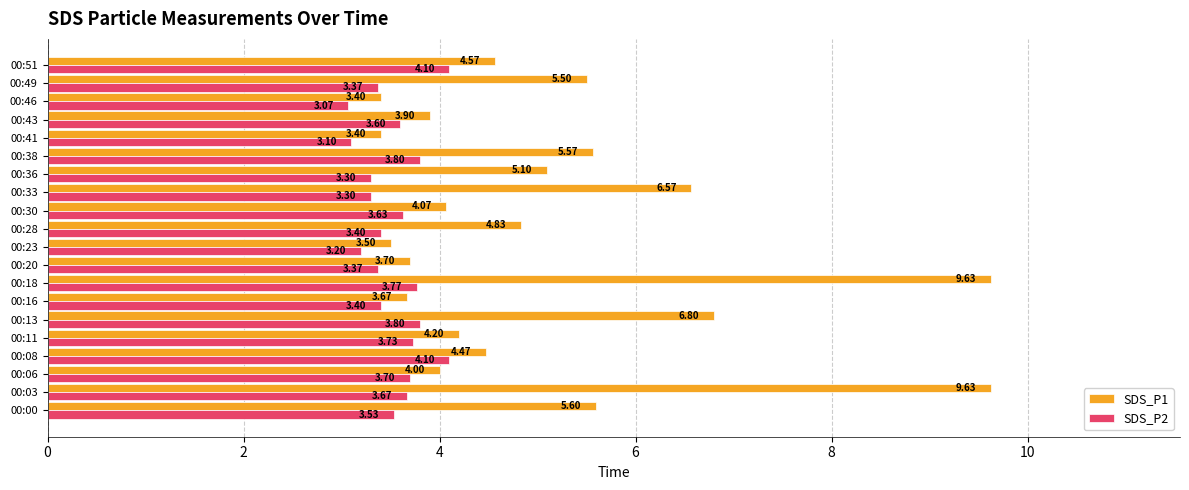

List the series in order of their peak value, highest first.

SDS_P1, SDS_P2